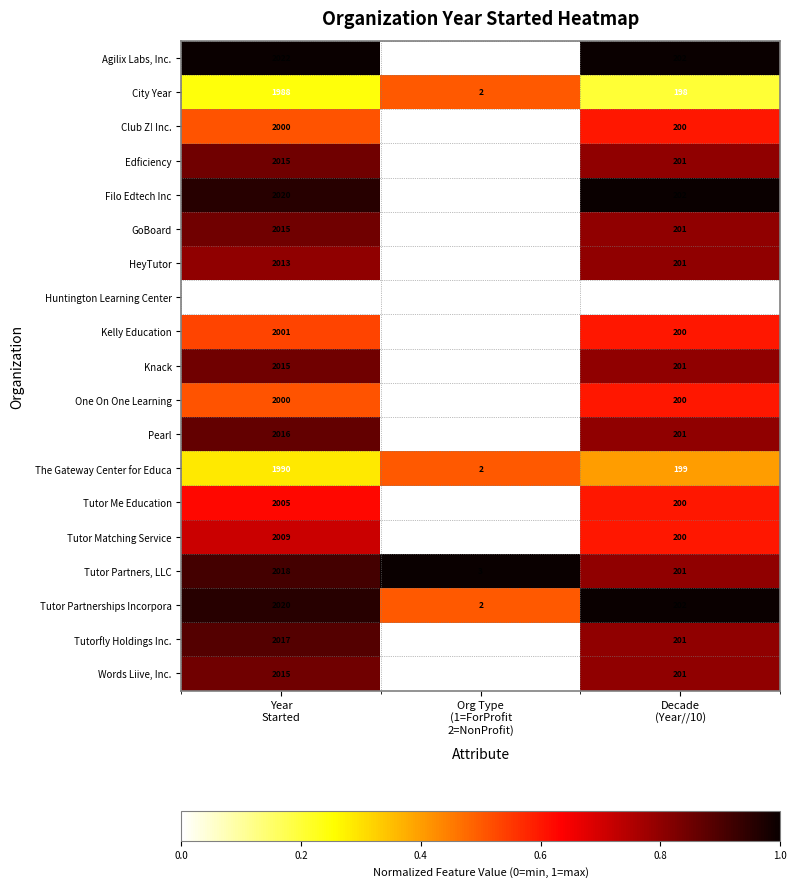

Which series has the widest spread of values?

Agilix Labs, Inc.